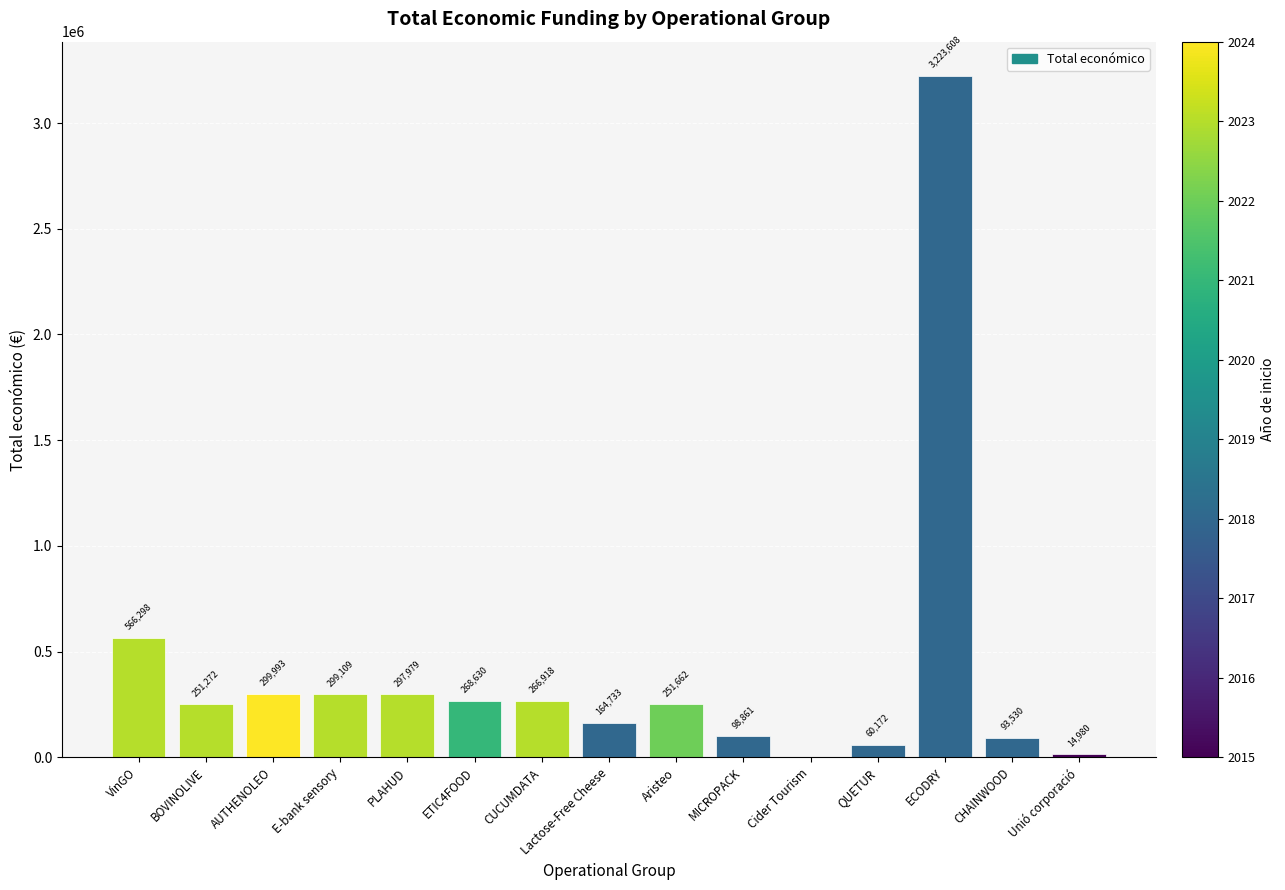

How many positive values are there?

14